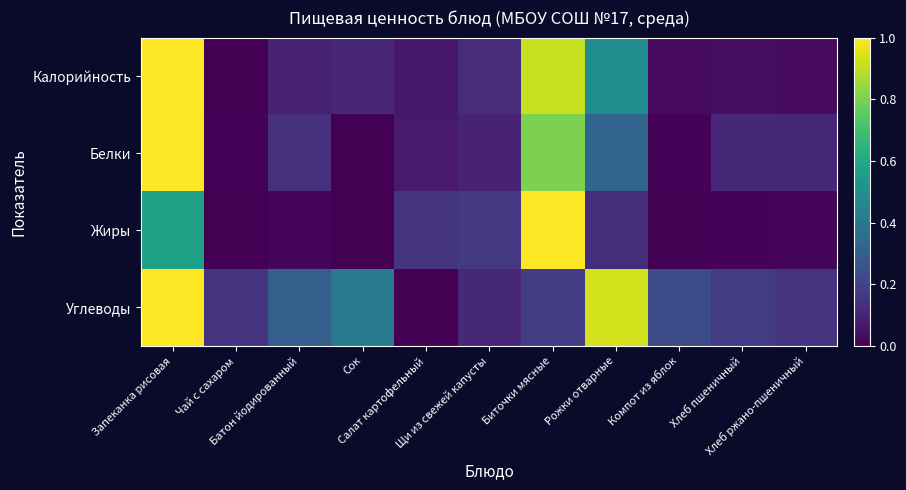

What is the difference between the highest and lowest values at Хлеб ржано-пшеничный?

0.1